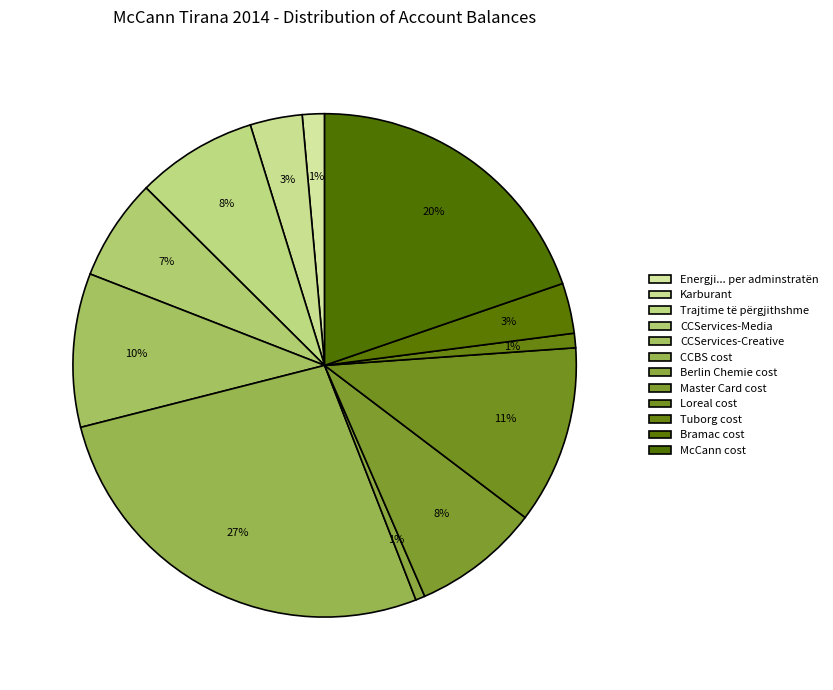

What percentage is the Master Card cost slice, to the nearest percent?

8%